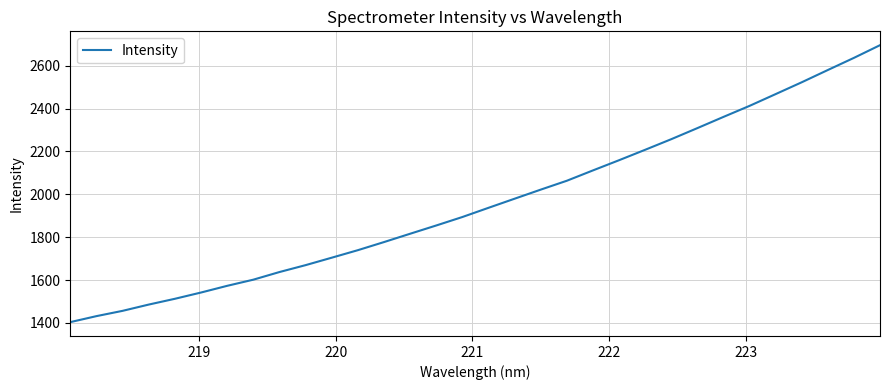

How many series are shown in this chart?

1